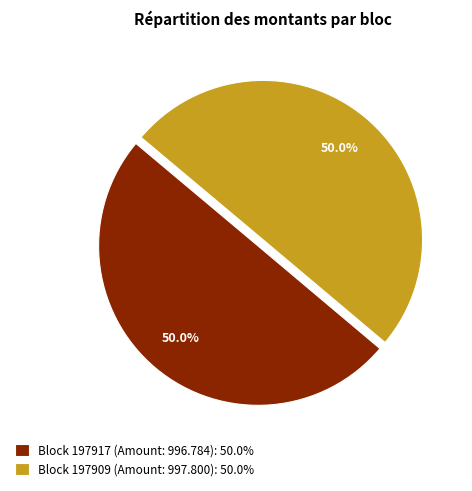

Approximately how many times larger is the value at Block 197917 (Amount: 996.784): 50.0% compared to Block 197909 (Amount: 997.800): 50.0%?

1.0